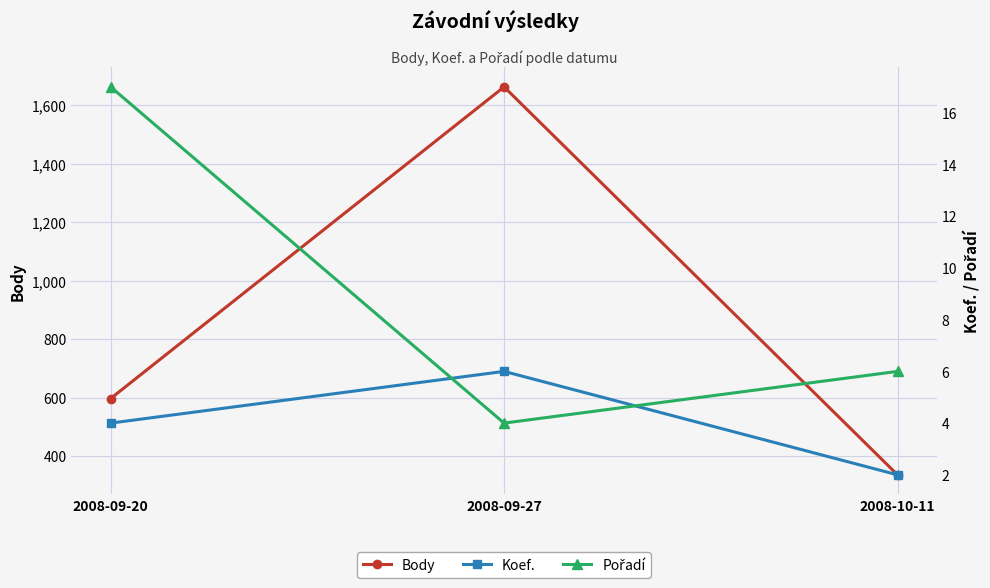

What is the label of the 2nd point from the left?

2008-09-27